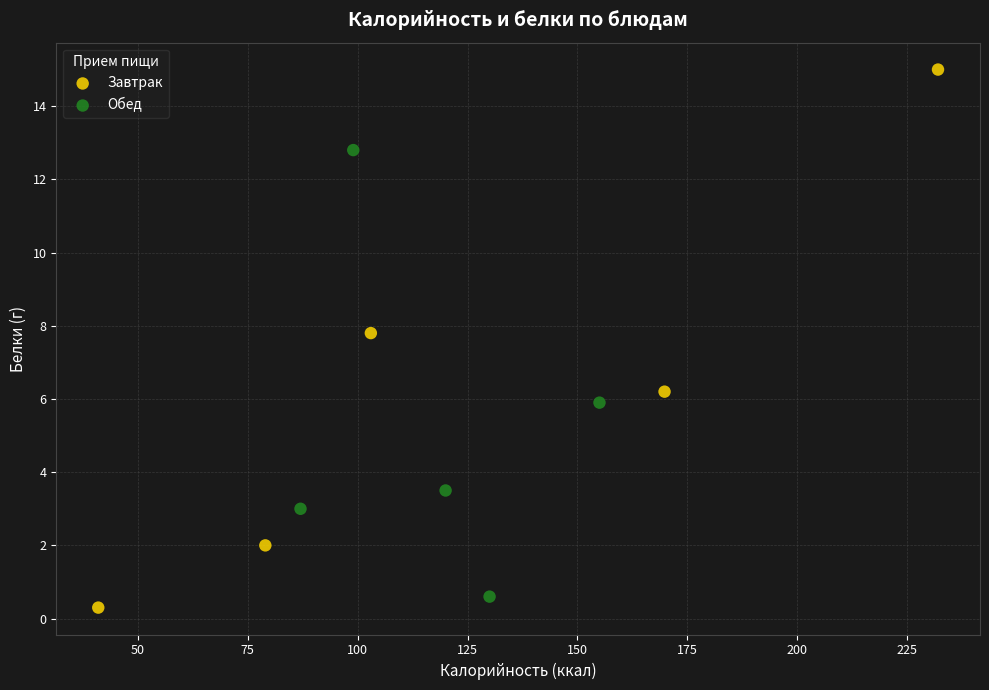

Which series has the largest Y range (max minus min)?

Завтрак